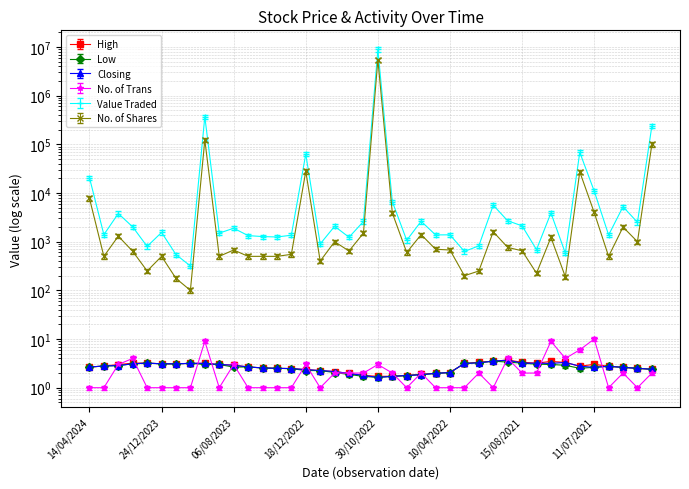

What is the total value across all series at 18/07/2021?

98505.0